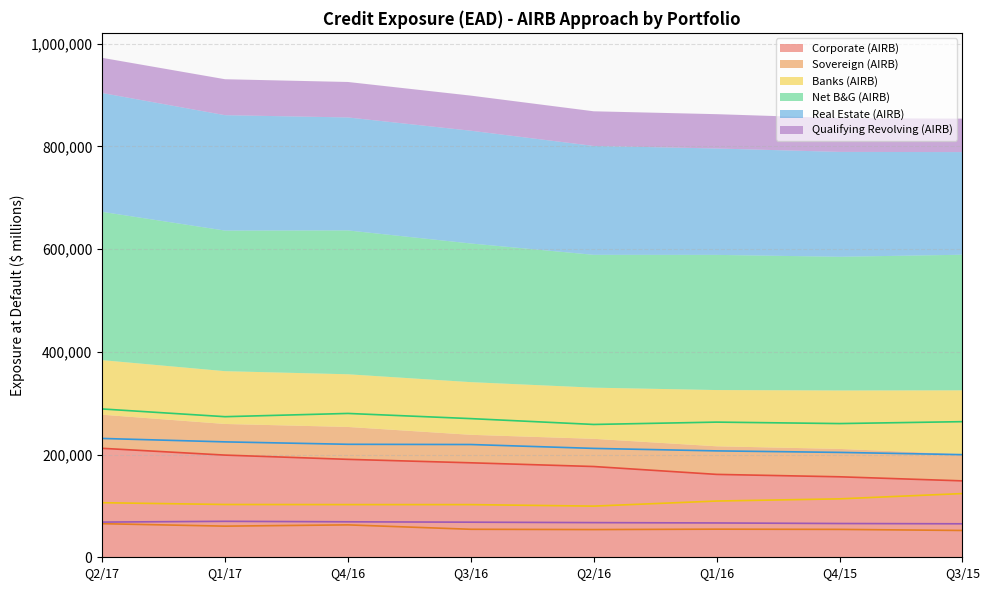

What is the lowest value of the Net B&G (AIRB) series?

258577